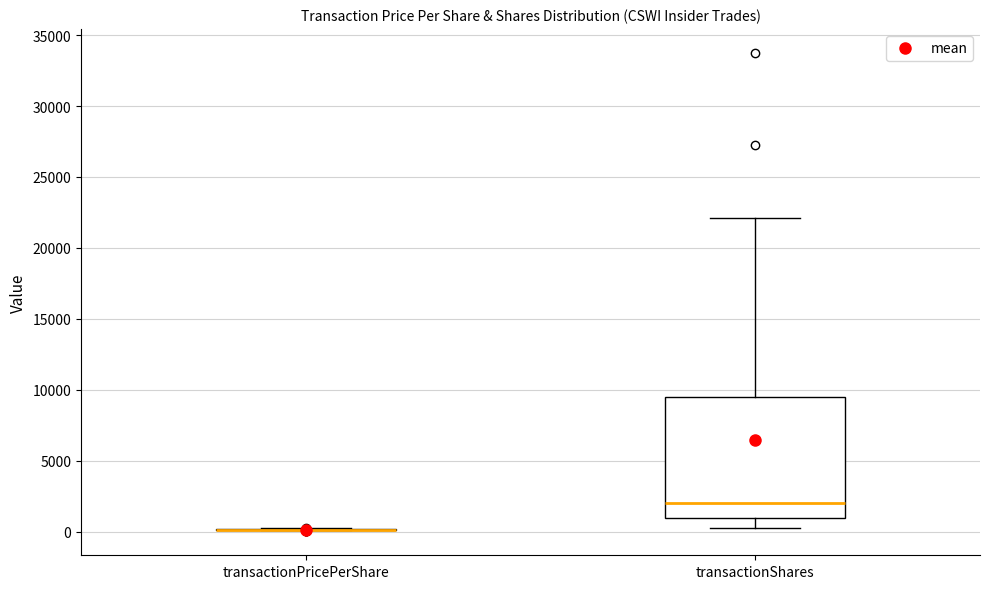

Where does the upper whisker of the box for transactionShares end on the y-axis? The values are not printed on the chart, so give them approximately, as read against the axis.

22000